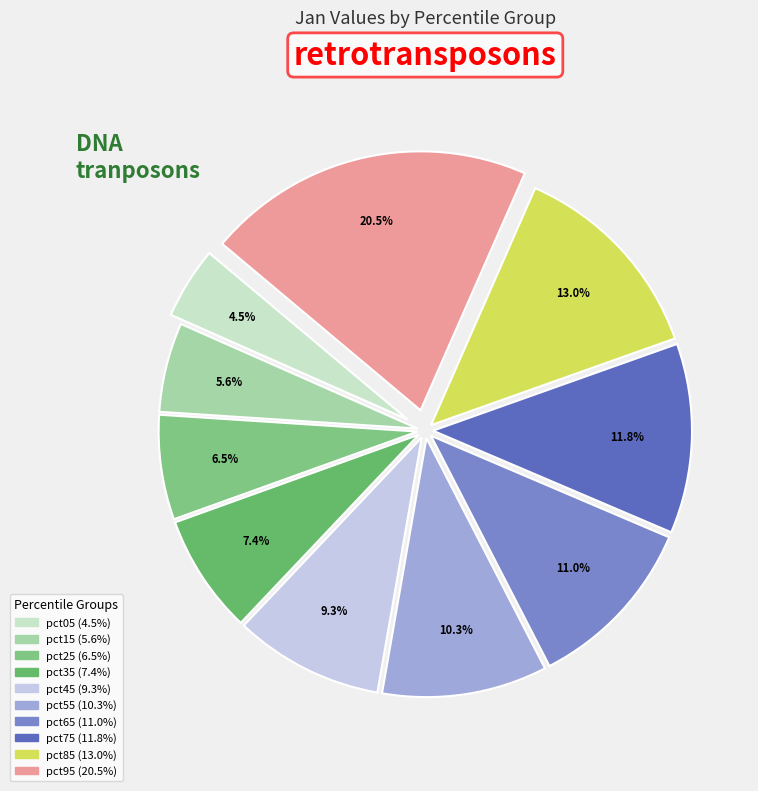

Which category has the smallest portion of the pie?

pct05